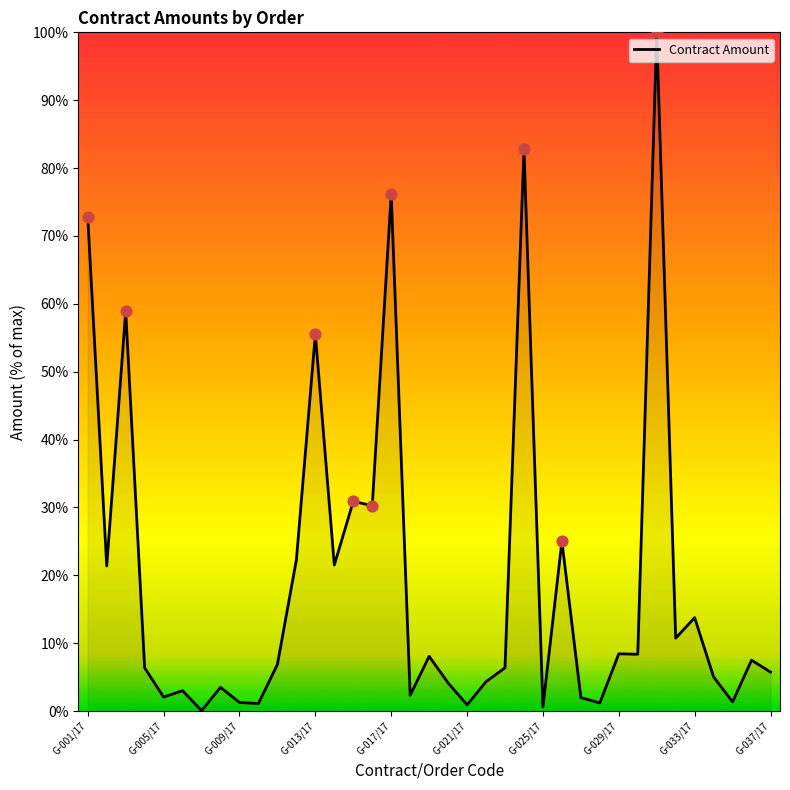

What is the greatest value displayed?

100.0